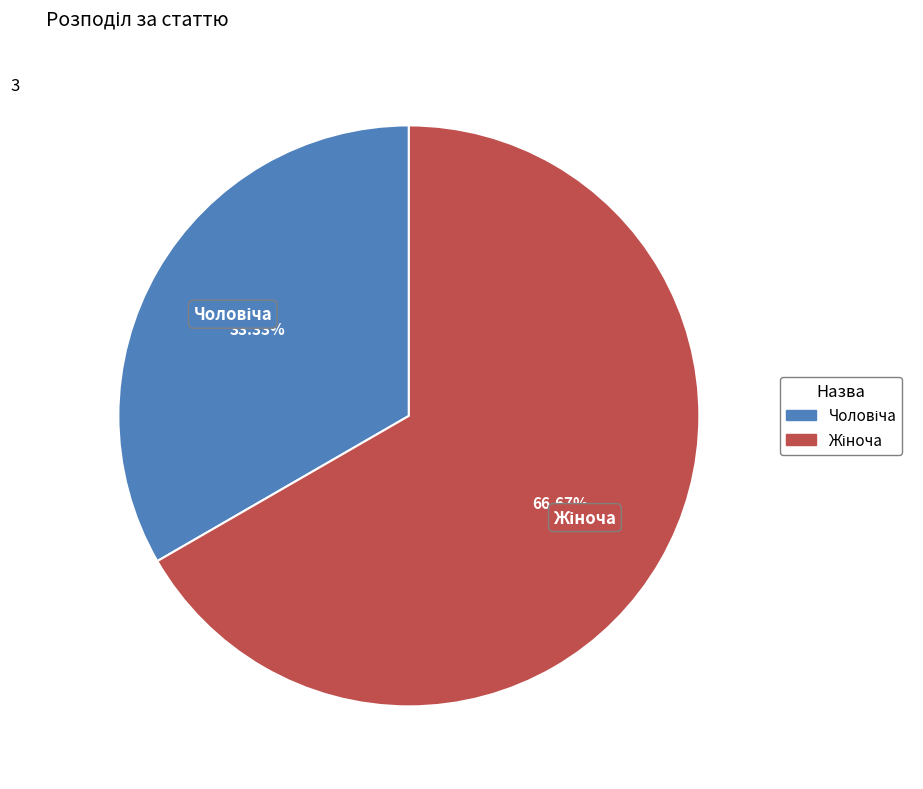

Does any single category account for the majority?

Yes